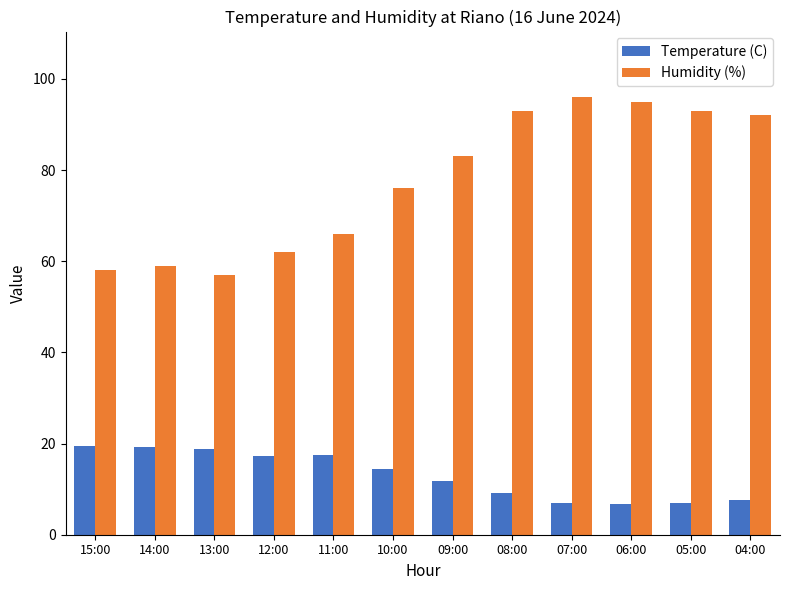

What is the sum of the Temperature (C) values at 13:00 and 10:00?

33.3